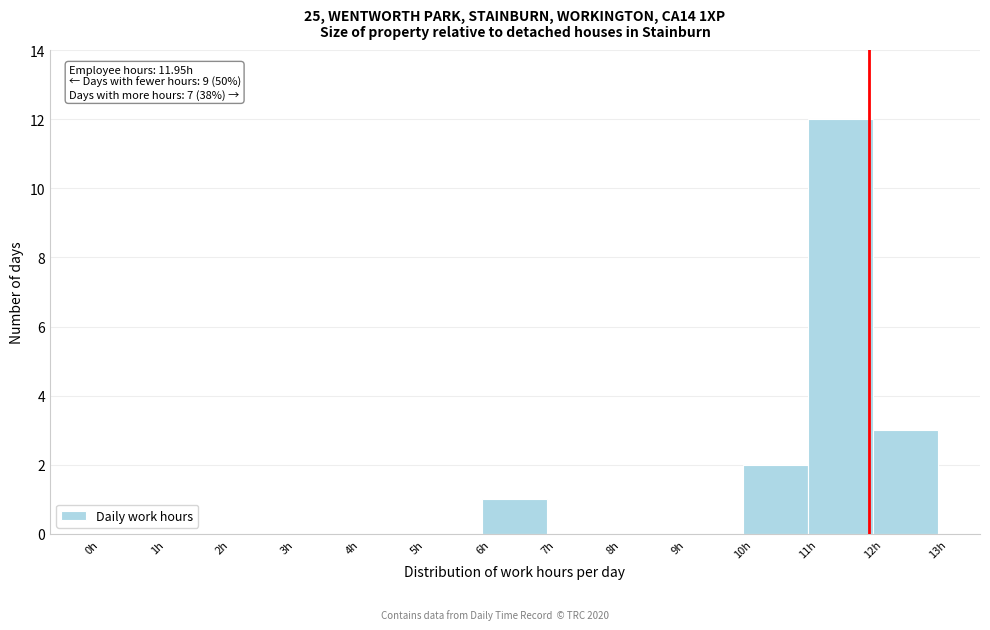

Over which range of the x-axis is the bar tallest?

11 to 12